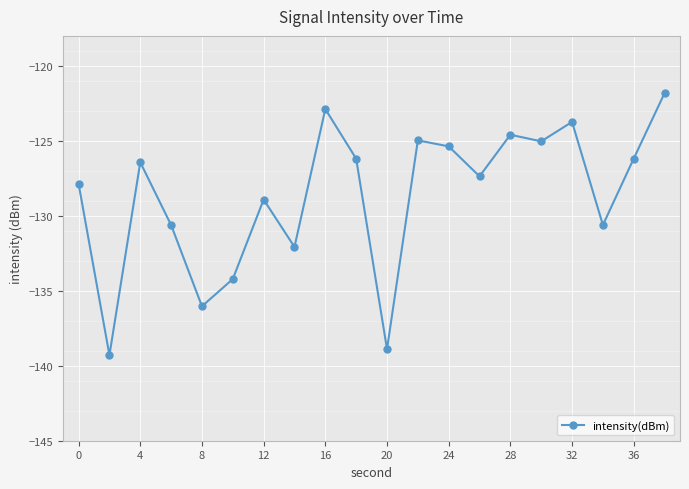

What is the smallest value displayed?

-139.3